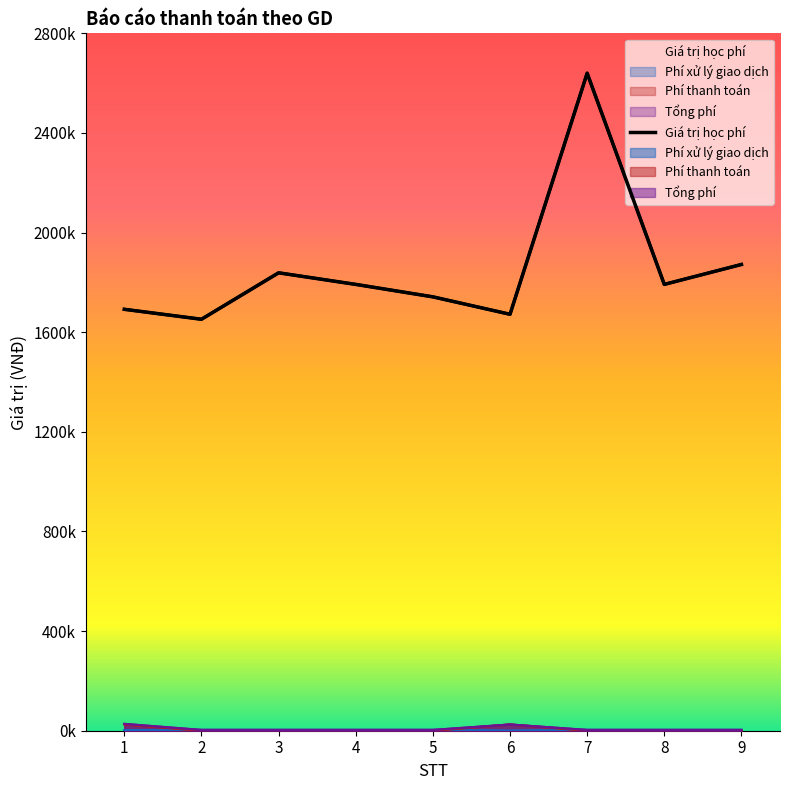

True or false: Giá trị học phí and Phí thanh toán intersect in this chart.

False